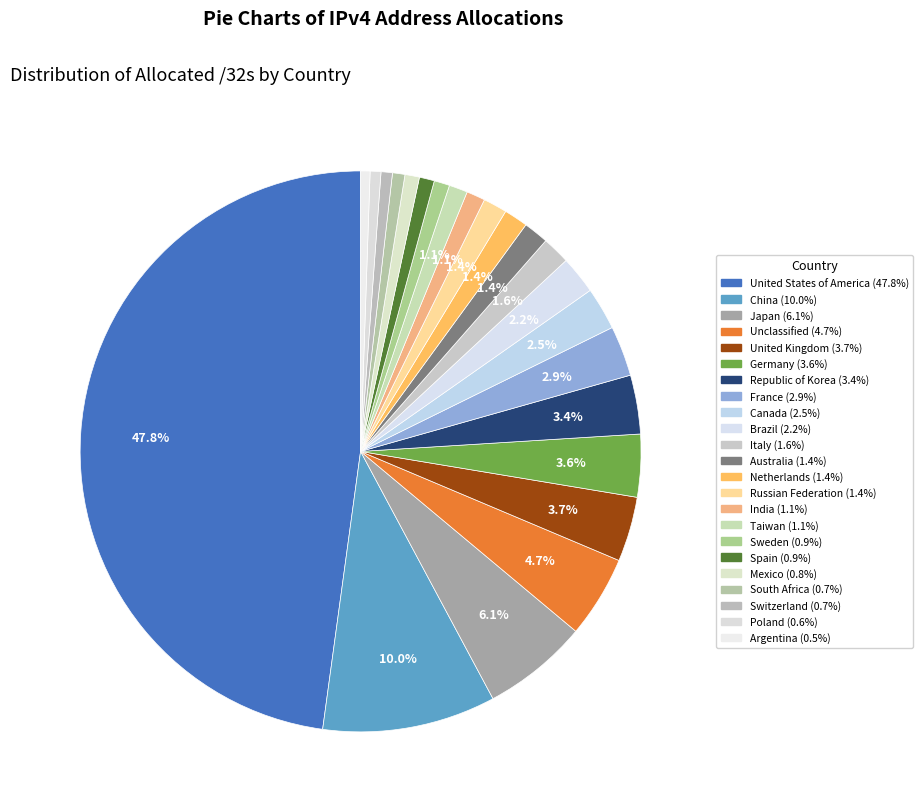

To the nearest percent, what is the combined percentage of Unclassified and Taiwan?

6%